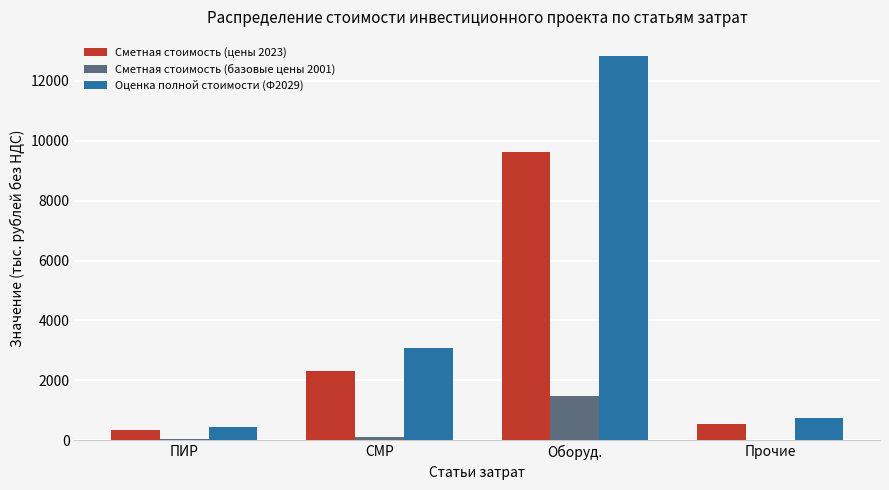

The Сметная стоимость (цены 2023) series shows 12667.8 at Оборуд.. True or false?

False